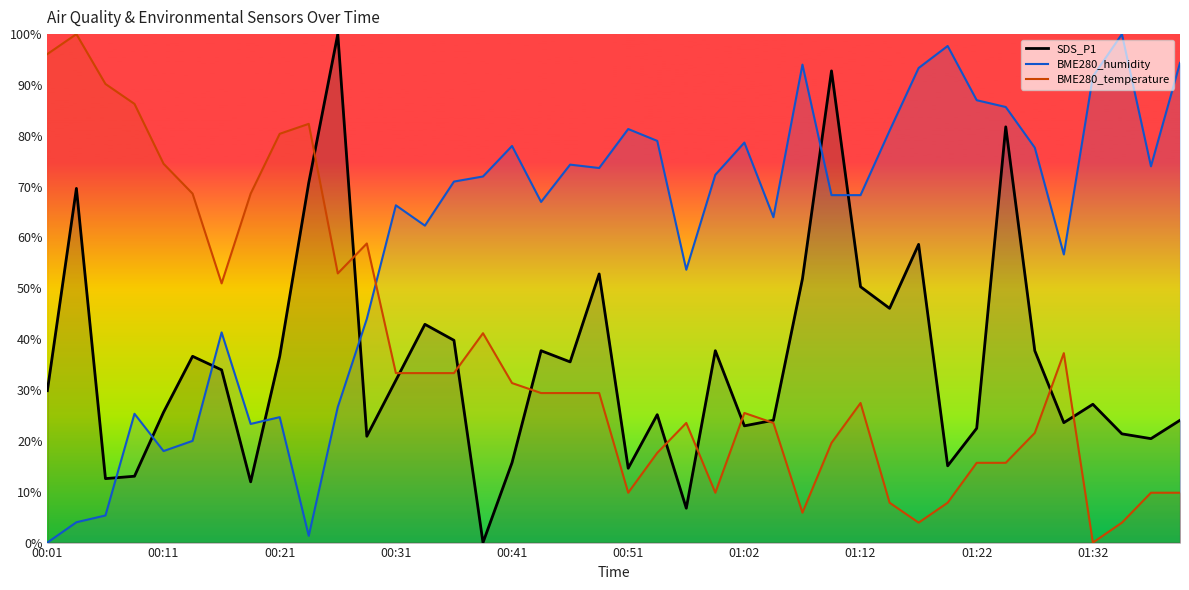

What are all the series names shown in the legend?

SDS_P1, BME280_humidity, BME280_temperature